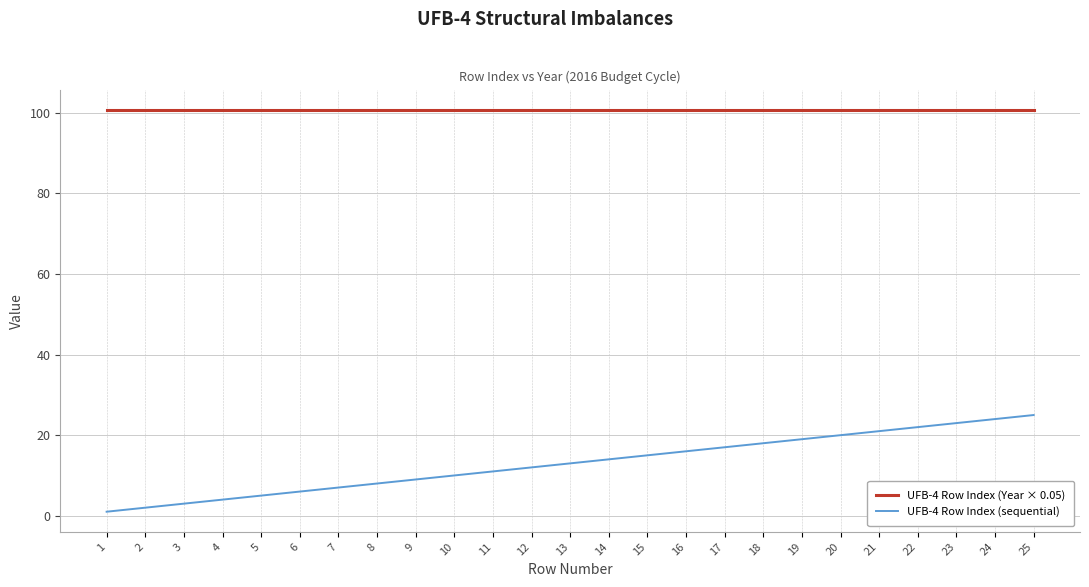

Reading right to left, extract all data points from this chart.

UFB-4 Row Index (Year × 0.05): 25=100.8	24=100.8	23=100.8	22=100.8	21=100.8	20=100.8	19=100.8	18=100.8	17=100.8	16=100.8	15=100.8	14=100.8	13=100.8	12=100.8	11=100.8	10=100.8	9=100.8	8=100.8	7=100.8	6=100.8	5=100.8	4=100.8	3=100.8	2=100.8	1=100.8
UFB-4 Row Index (sequential): 25=25.0	24=24.0	23=23.0	22=22.0	21=21.0	20=20.0	19=19.0	18=18.0	17=17.0	16=16.0	15=15.0	14=14.0	13=13.0	12=12.0	11=11.0	10=10.0	9=9.0	8=8.0	7=7.0	6=6.0	5=5.0	4=4.0	3=3.0	2=2.0	1=1.0